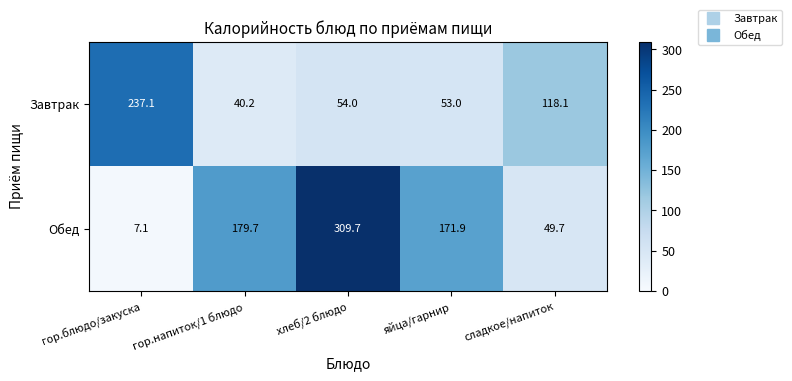

How many distinct data groups are displayed?

2